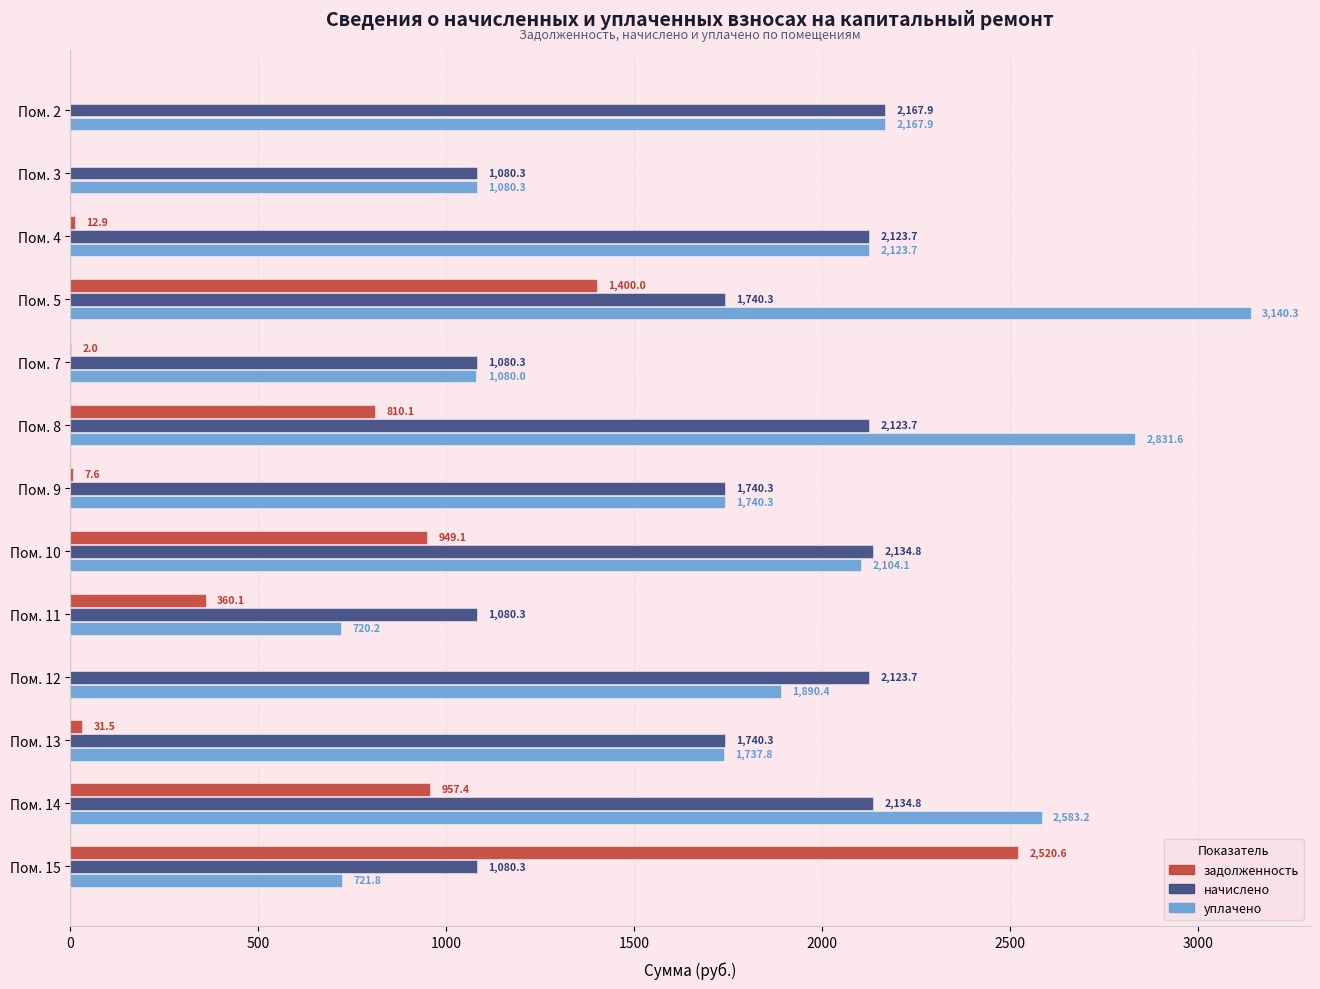

How many distinct data groups are displayed?

3